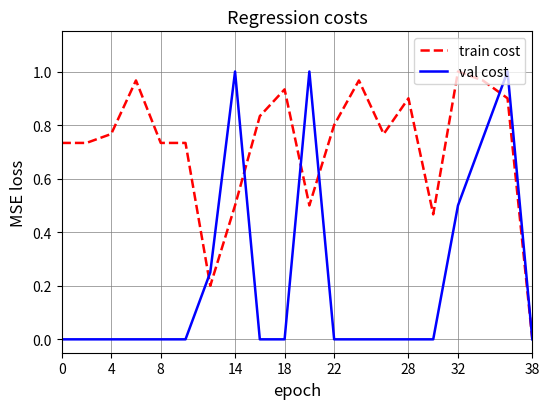

List the series in order of their overall mean, highest first.

train cost, val cost